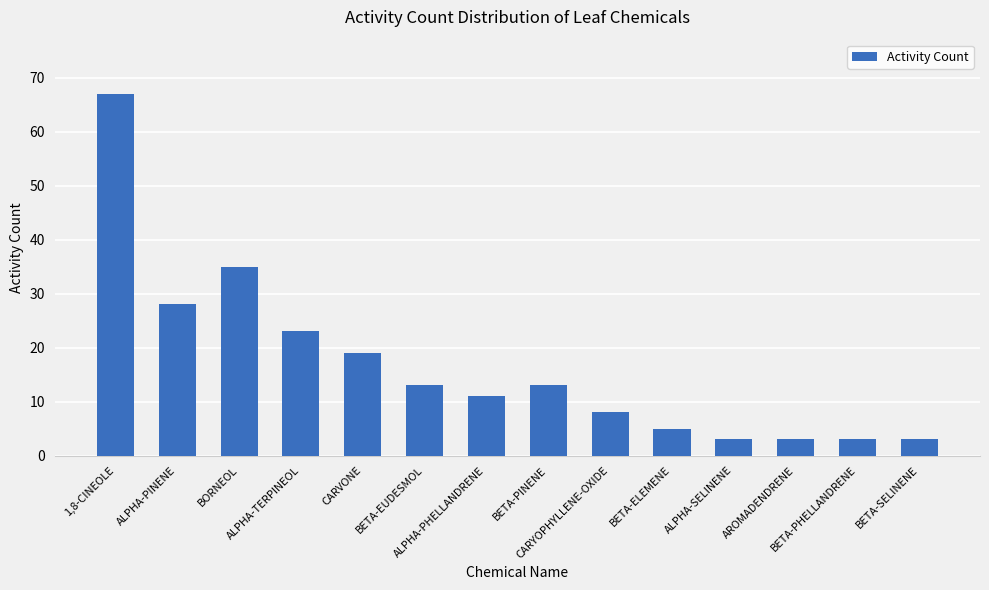

Reading left to right, extract all data points from this chart.

67	28	35	23	19	13	11	13	8	5	3	3	3	3